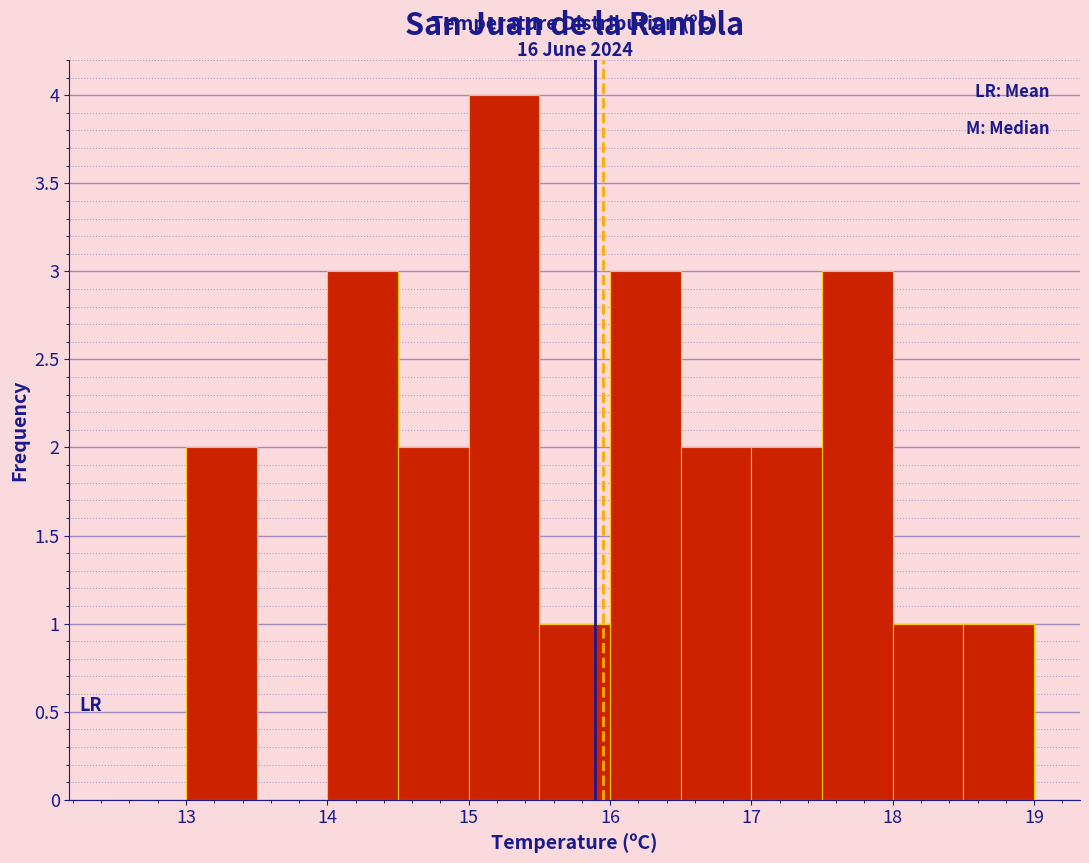

Which range on the x-axis has the tallest bar?

15.0 to 15.5